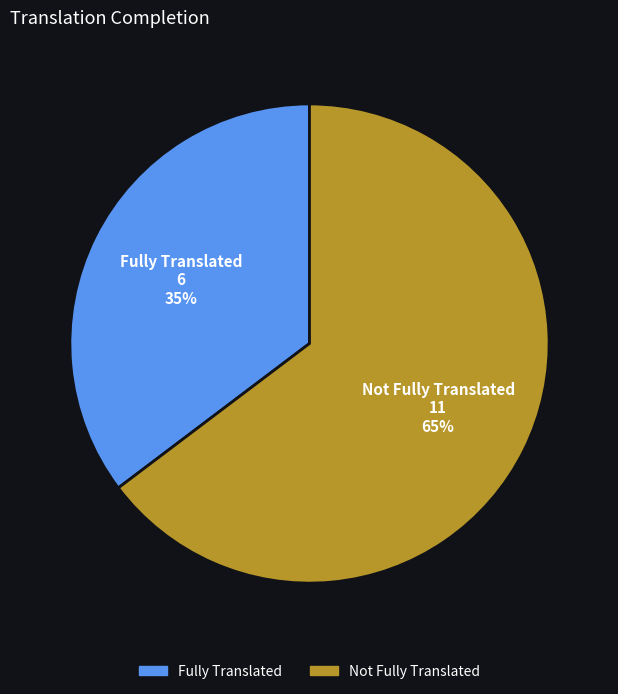

The Not Fully Translated slice represents 77% of the pie. True or false?

False